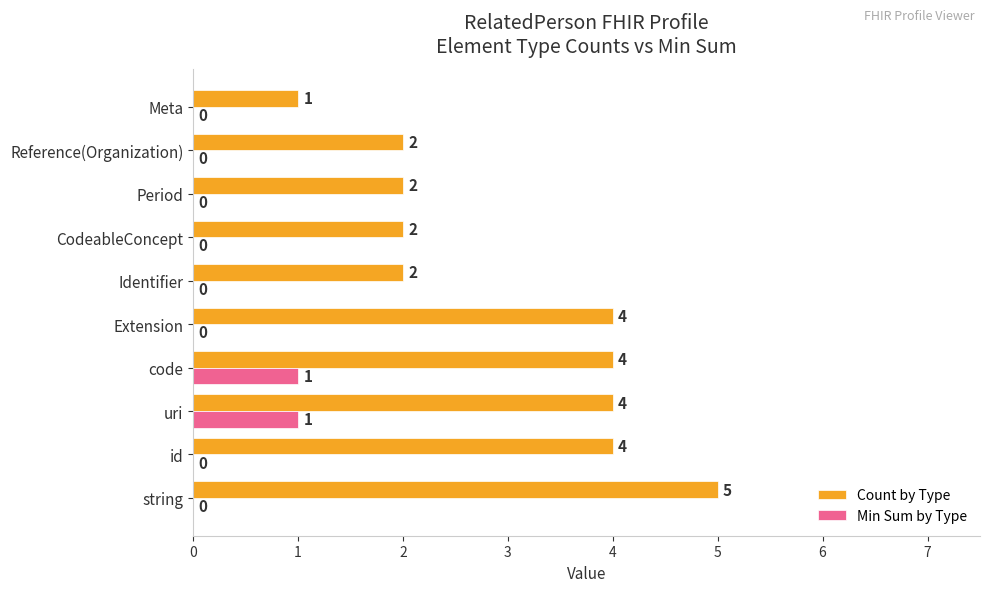

Is the value of Min Sum by Type at Reference(Organization) greater than the value of Count by Type at Reference(Organization)?

No